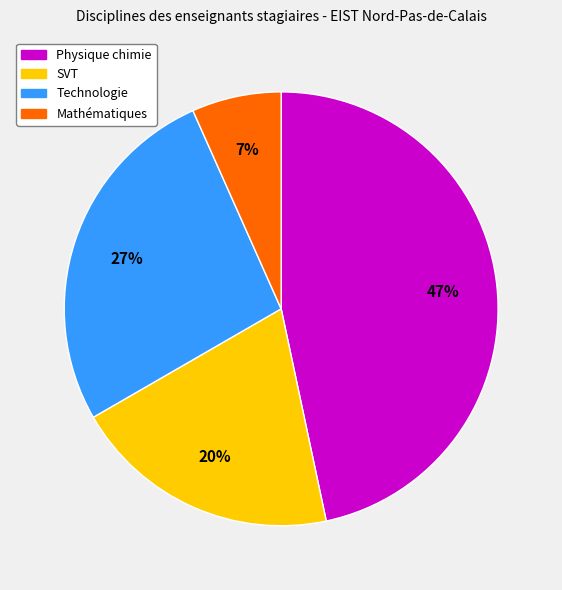

Is the sum of Physique chimie and Technologie greater than half?

Yes